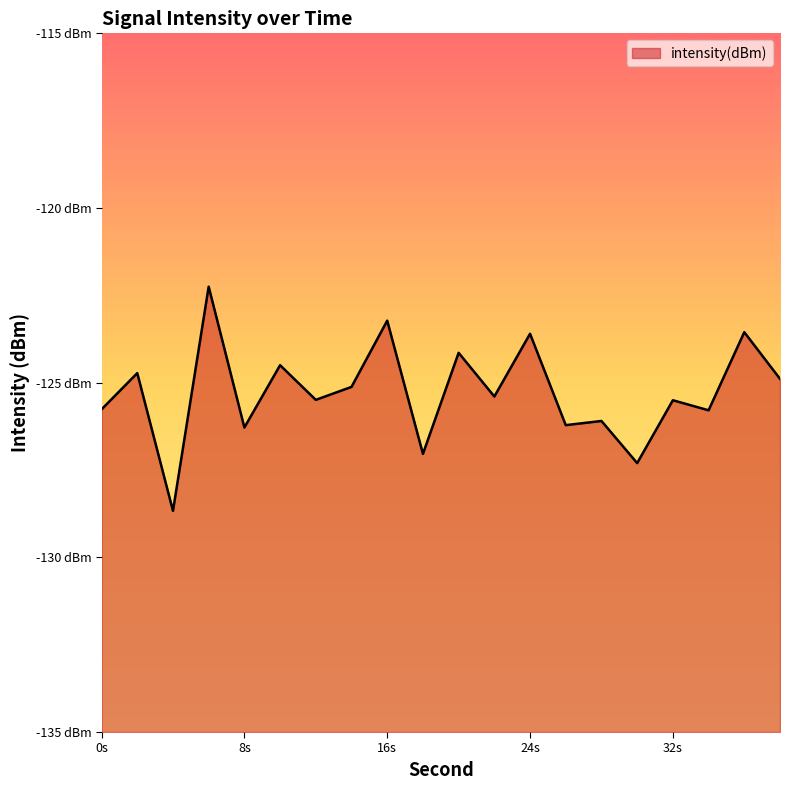

What is the change in value from 14 to 18?

-1.9